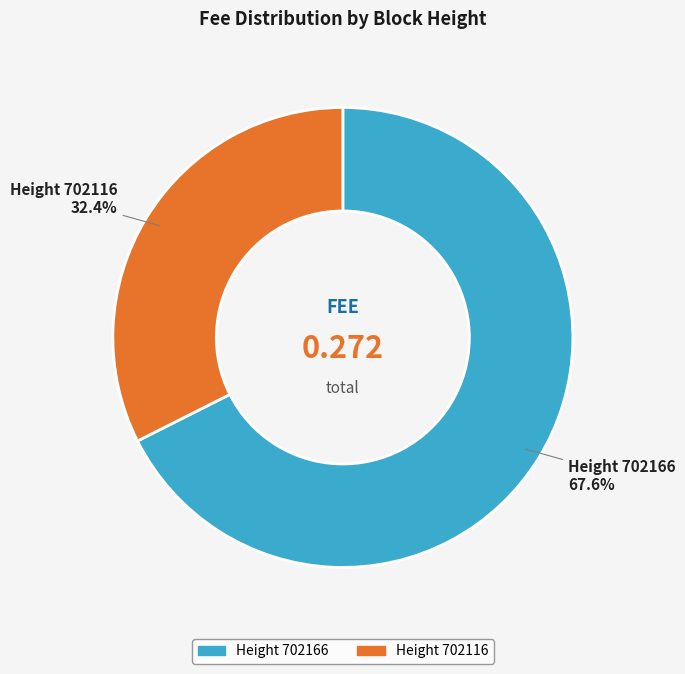

Combined, do Height 702116 and Height 702166 account for over 50%?

Yes